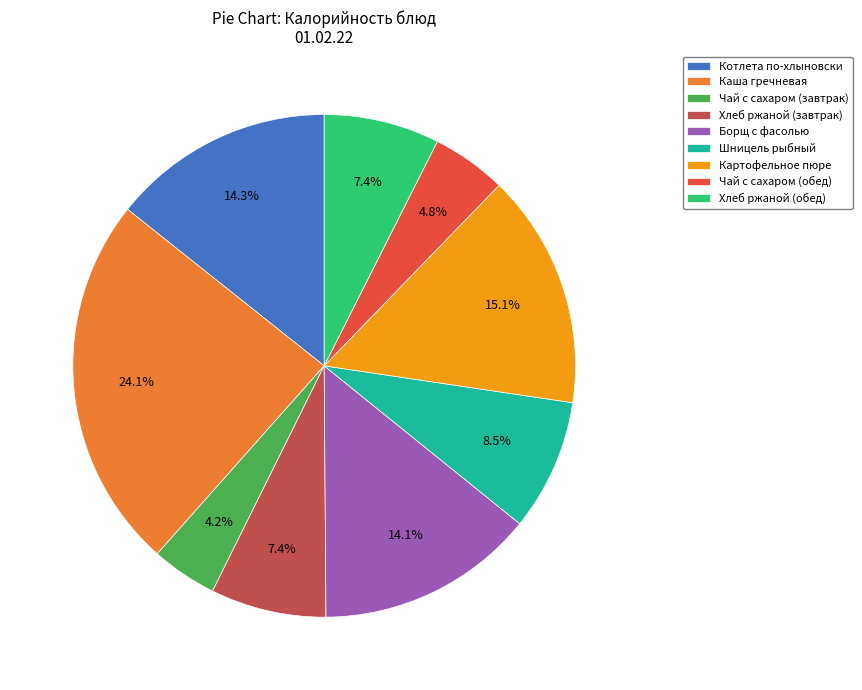

Does Котлета по-хлыновски represent more than half of the total?

No